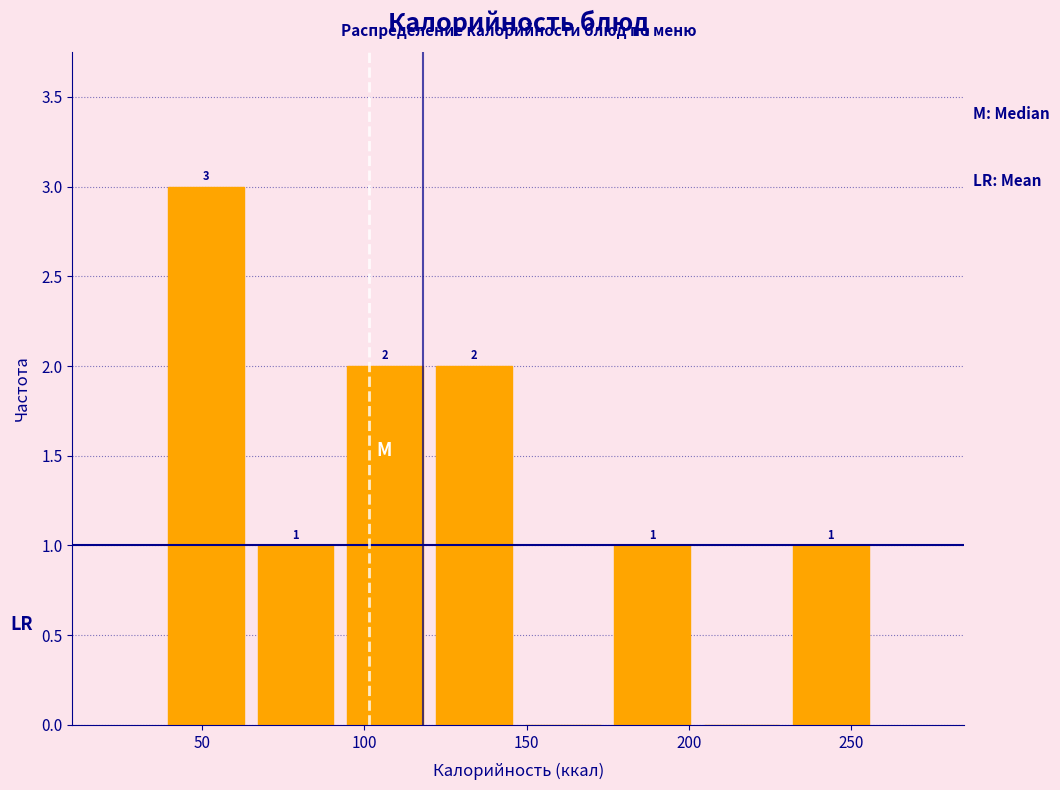

Which range on the x-axis has the tallest bar?

35 to 65